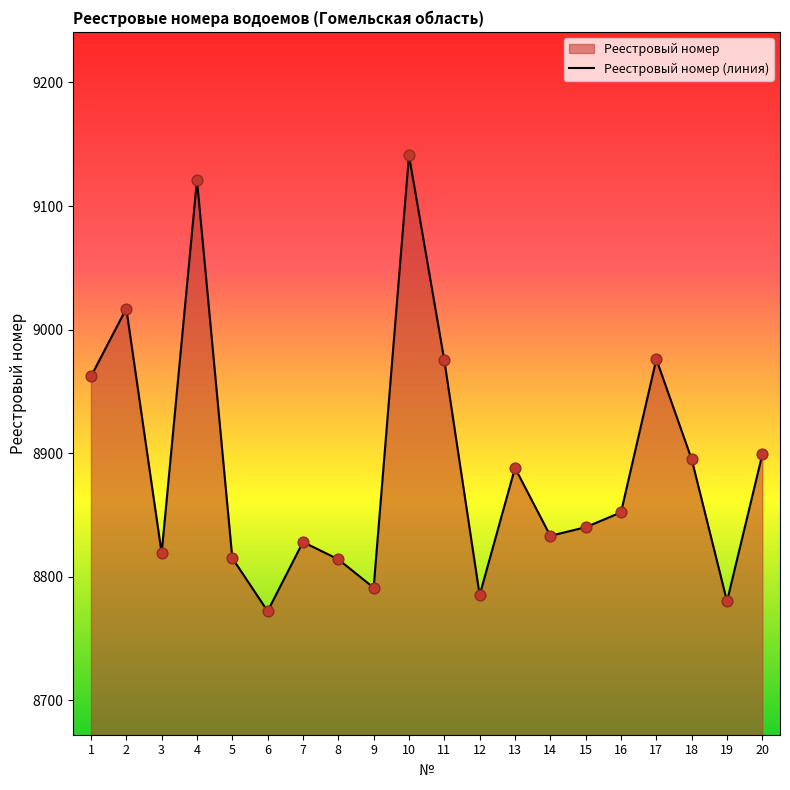

What is the change in value from 5 to 11?

+160